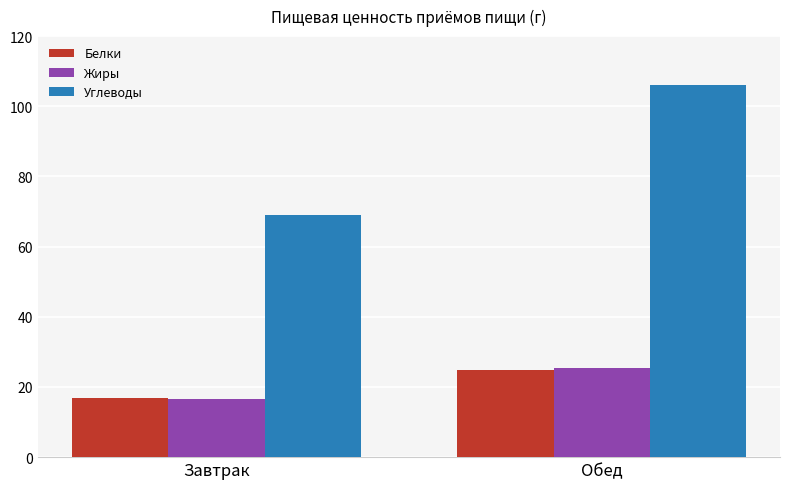

At which category does the chart reach its minimum across all series?

Завтрак